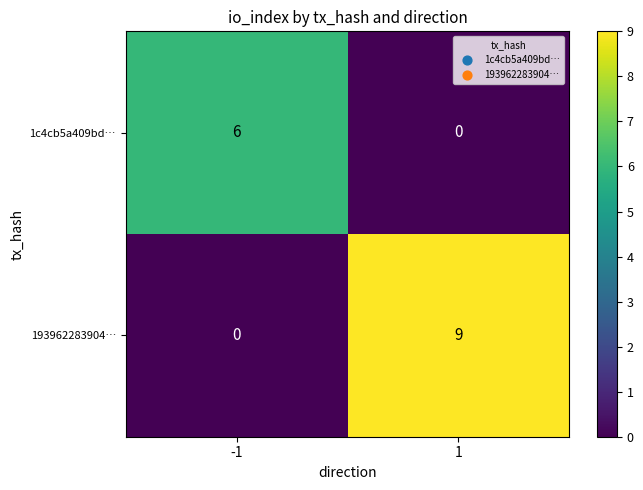

At how many categories does at least one series exceed 8?

1